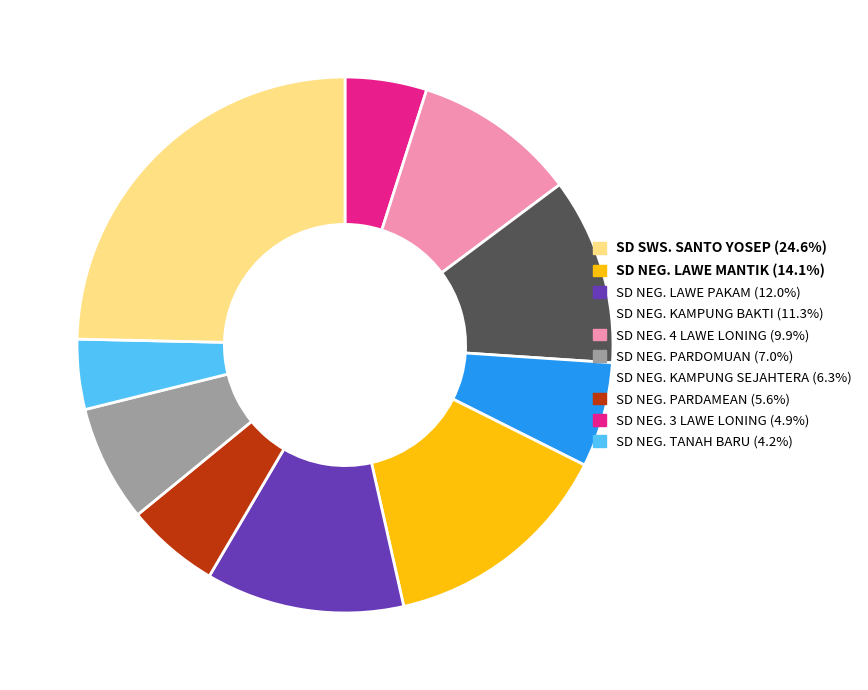

Does any single category account for the majority?

No